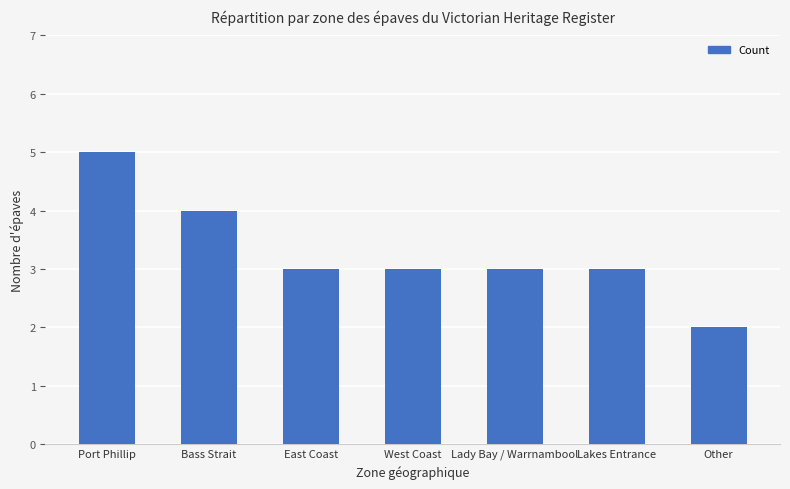

What is the value of the 7th bar from the left?

2